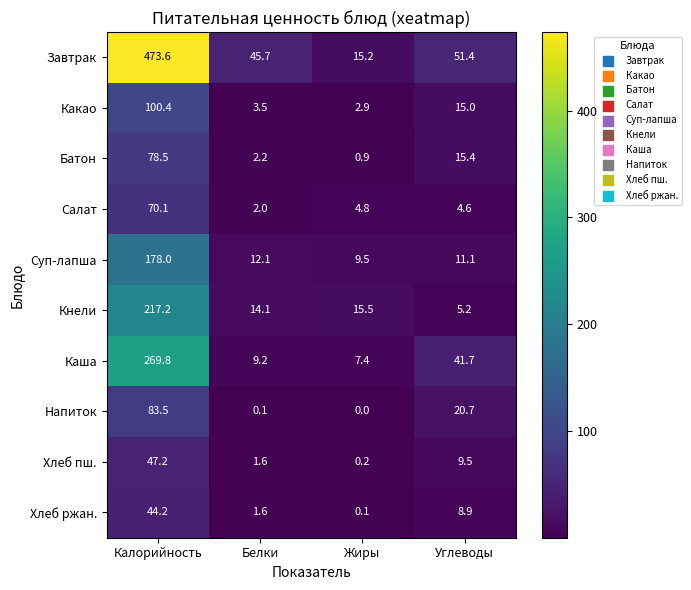

What is the greatest value displayed?

473.6